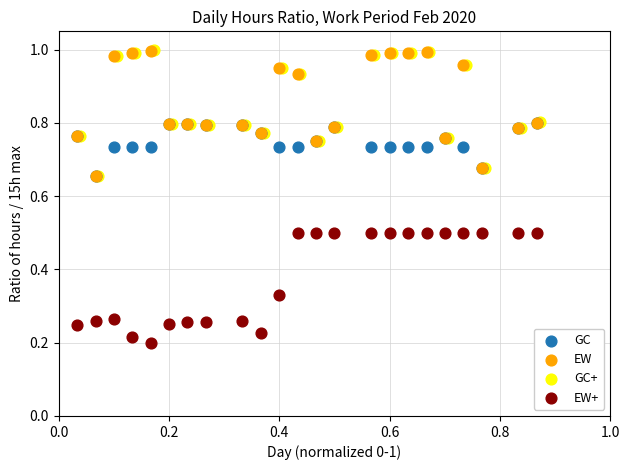

What are all the series names shown in the legend?

GC, EW, GC+, EW+